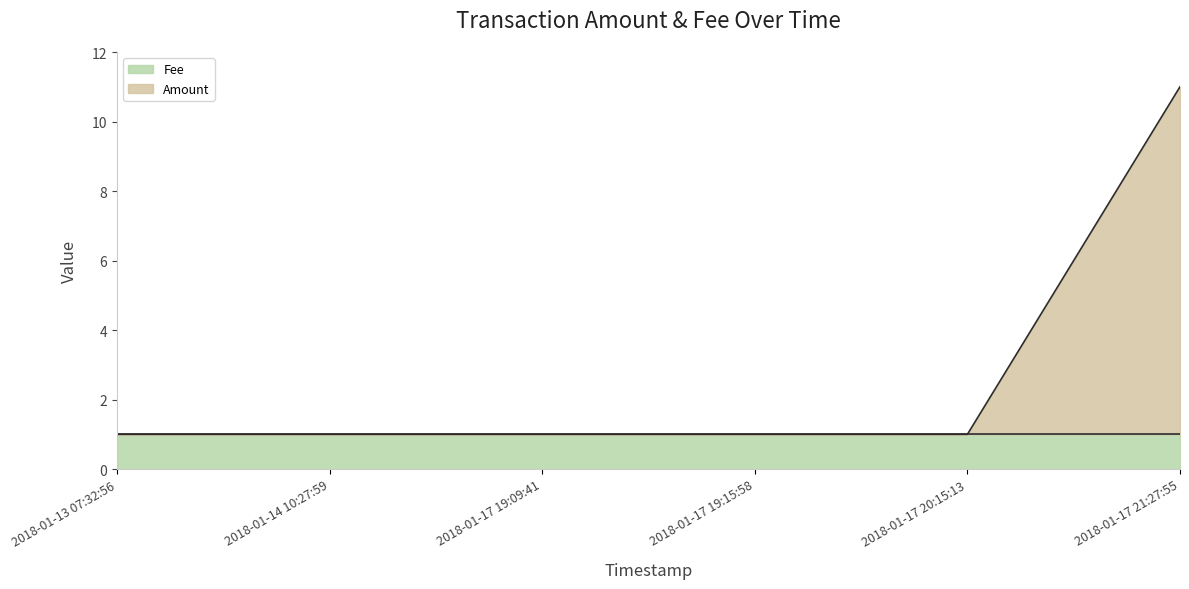

Rank the categories by value from highest to lowest.

2018-01-17 21:27:55, 2018-01-13 07:32:56, 2018-01-14 10:27:59, 2018-01-17 19:09:41, 2018-01-17 19:15:58, 2018-01-17 20:15:13